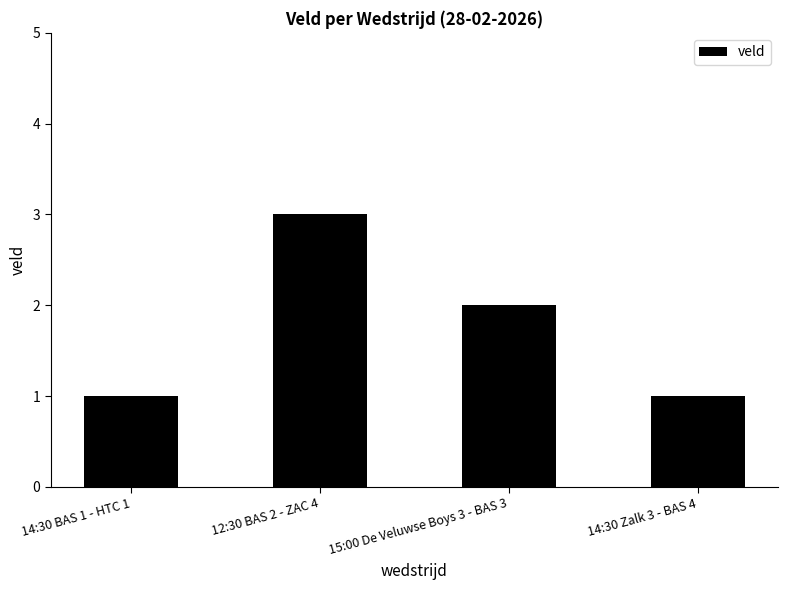

What is the label of the 4th bar from the left?

14:30 Zalk 3 - BAS 4